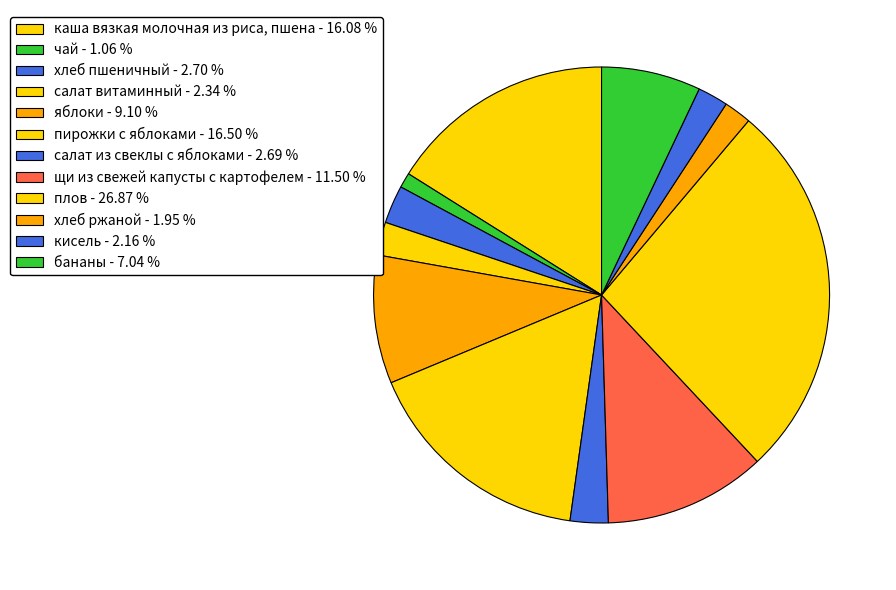

Is there any slice that represents more than half of the pie?

No